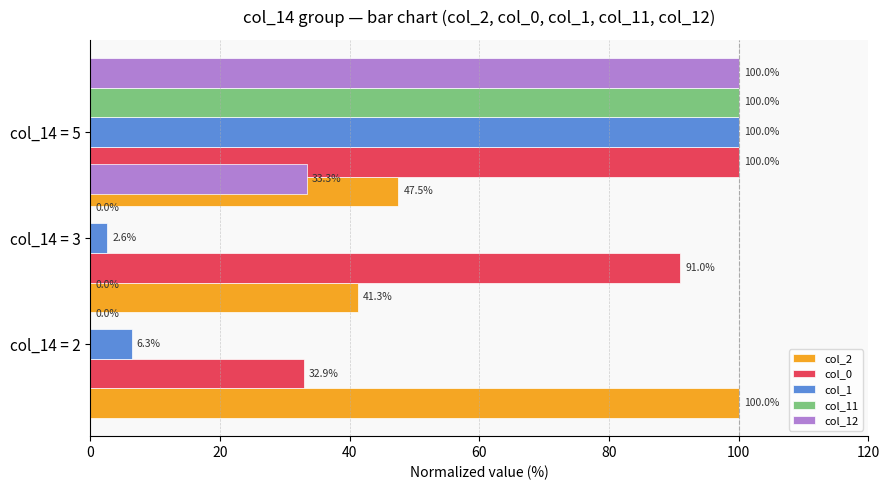

Reading left to right, extract all data points from this chart.

col_2: 100.0	41.3	47.5
col_0: 32.9	91.0	100.0
col_1: 6.3	2.6	100.0
col_11: 0.0	0.0	100.0
col_12: 0.0	33.3	100.0